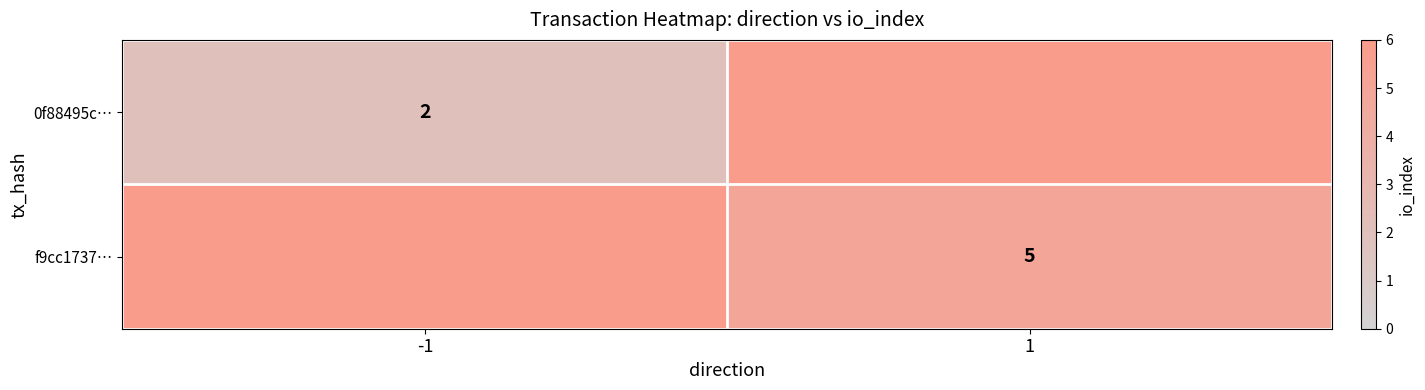

The value of 0f88495c… at -1 is 2. True or false?

True